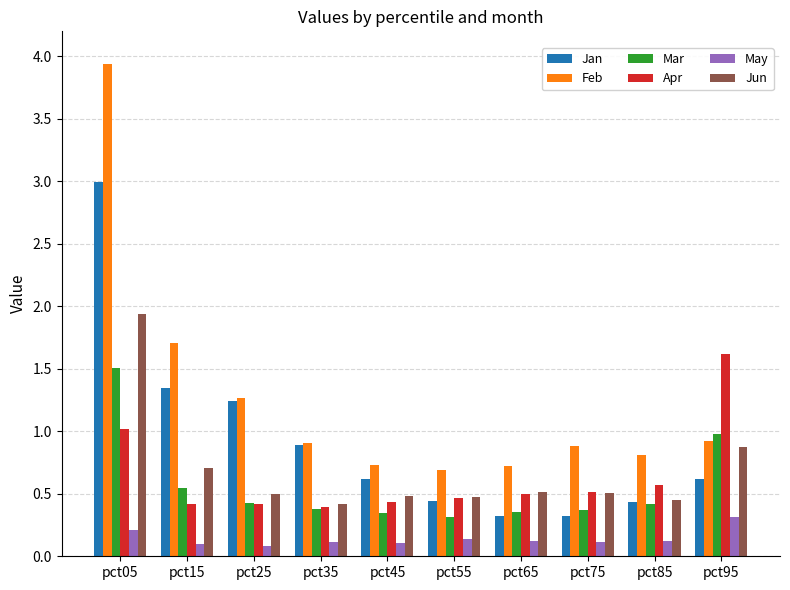

Count the number of categories in the chart.

10